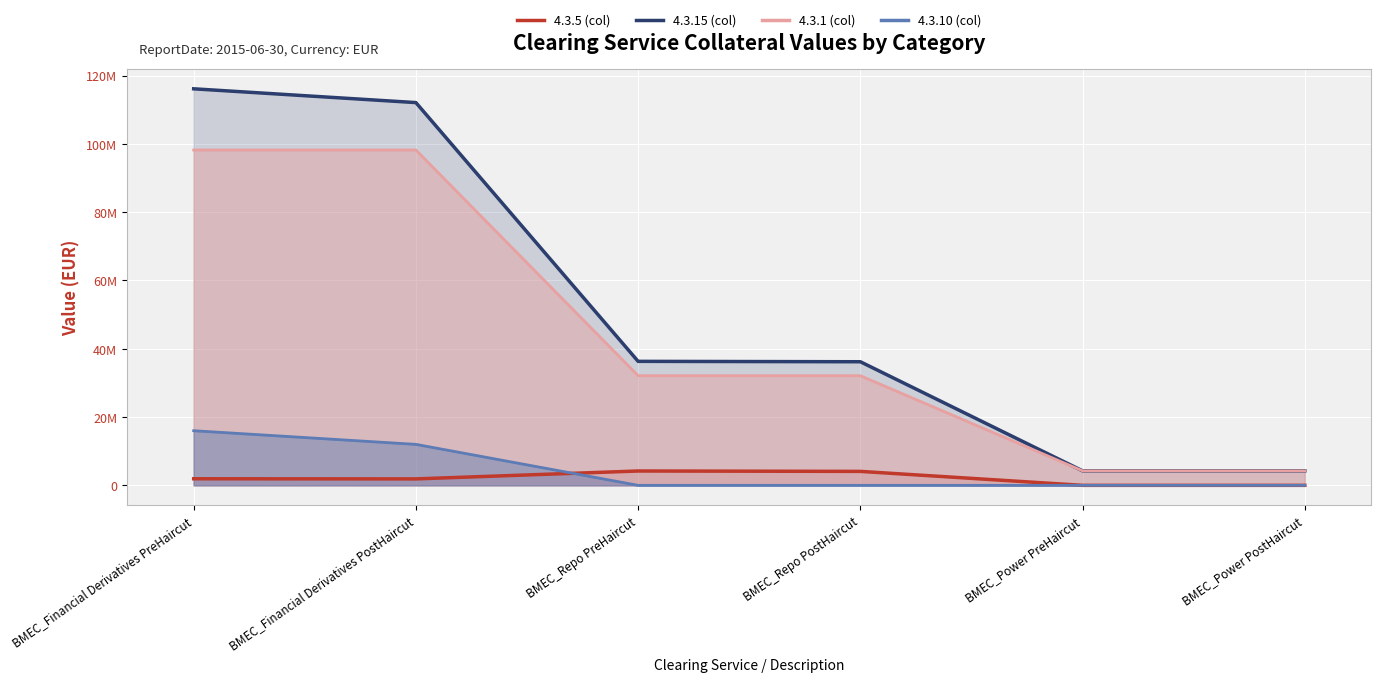

Between BMEC_Repo PostHaircut and BMEC_Power PostHaircut, which series saw the biggest shift?

4.3.15 (col)